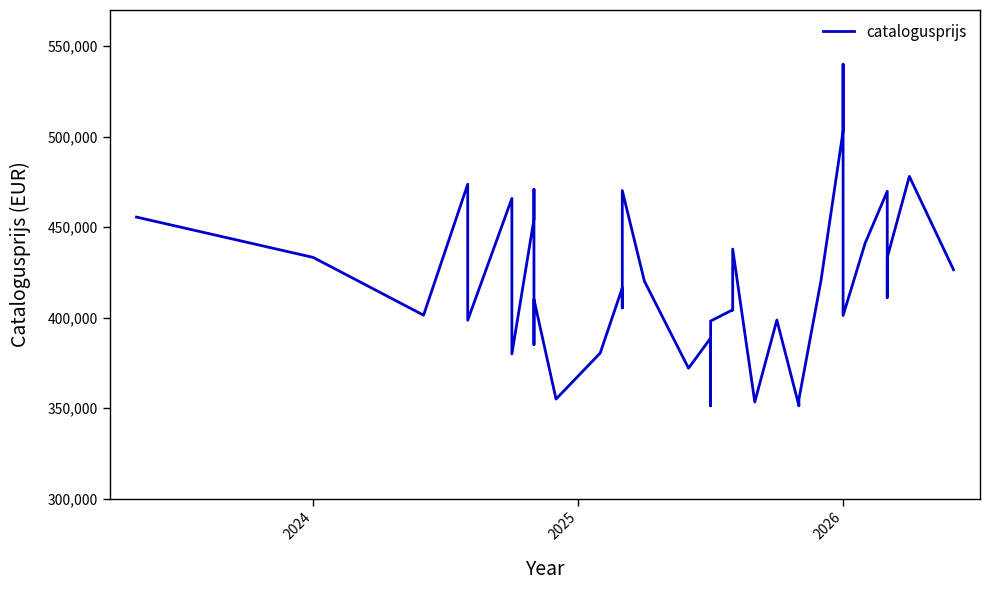

Reading left to right, list all the values displayed in this chart.

455588	433313	401400	473746	406988	398597	465878	380005	454432	470949	385158	410210	355038	380468	416496	405425	470243	420242	372084	388727	351332	398159	404364	404266	437906	353451	398700	351332	355038	420630	503162	540048	412235	401198	441248	469814	411205	433248	478097	426528